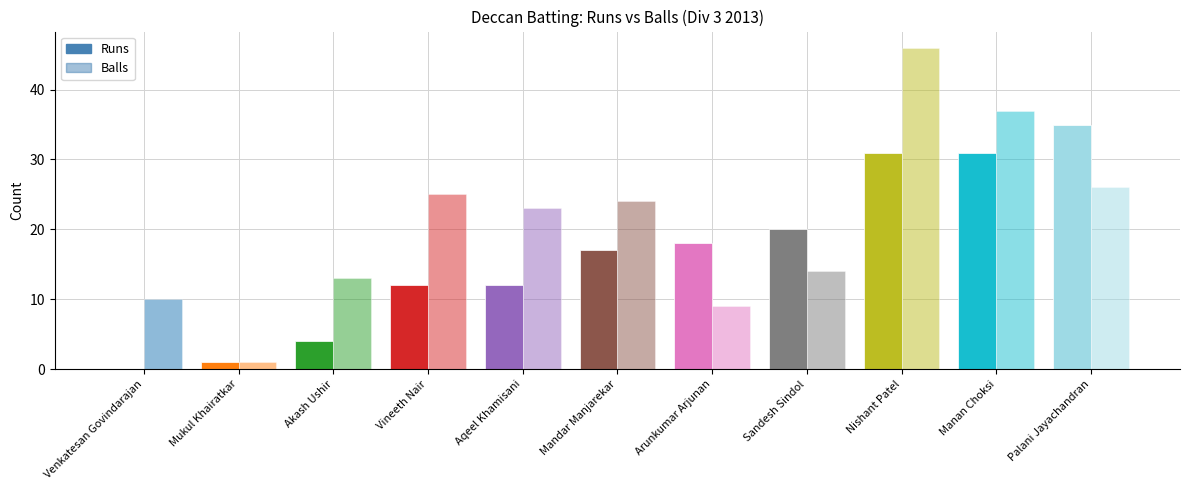

List the labels in order of Balls value, smallest first.

Mukul Khairatkar, Arunkumar Arjunan, Venkatesan Govindarajan, Akash Ushir, Sandesh Sindol, Aqeel Khamisani, Mandar Manjarekar, Vineeth Nair, Palani Jayachandran, Manan Choksi, Nishant Patel